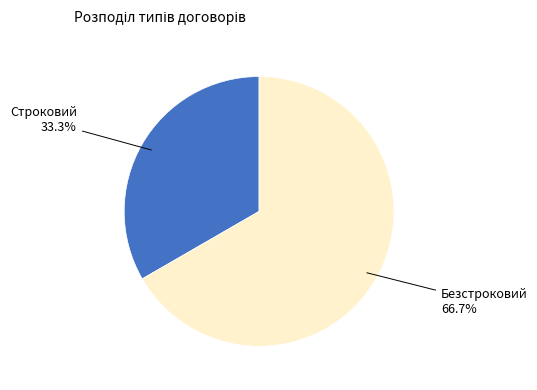

Does any single category account for the majority?

Yes